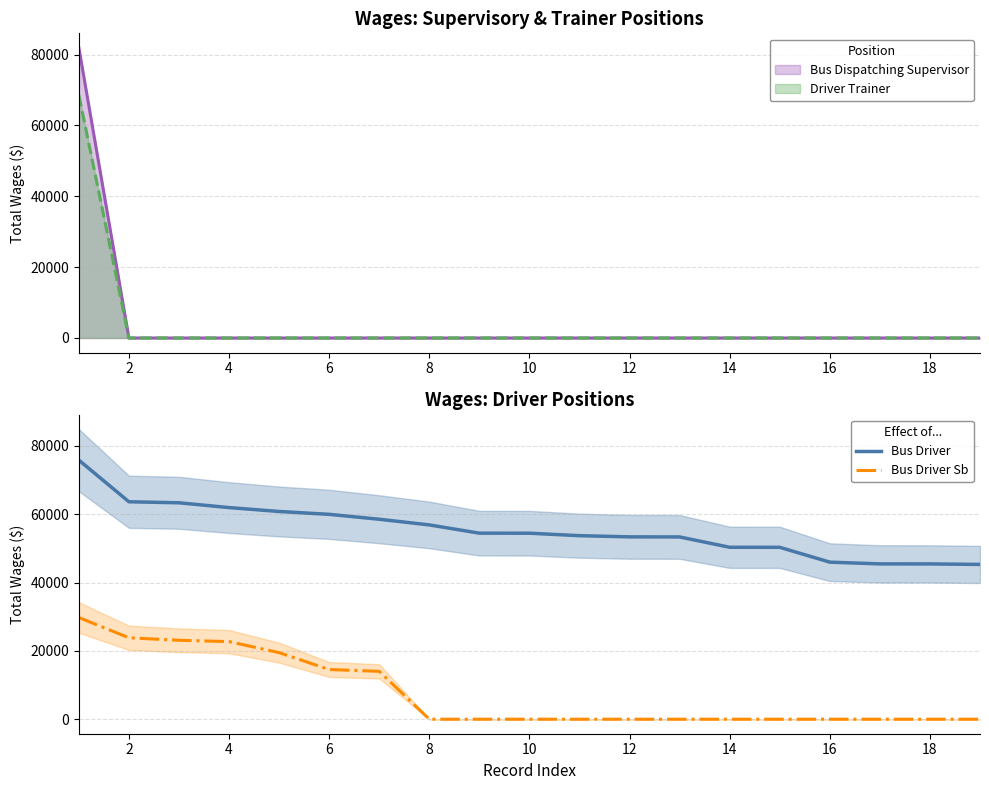

True or false: Bus Driver Sb and Bus Driver cross at least once.

False